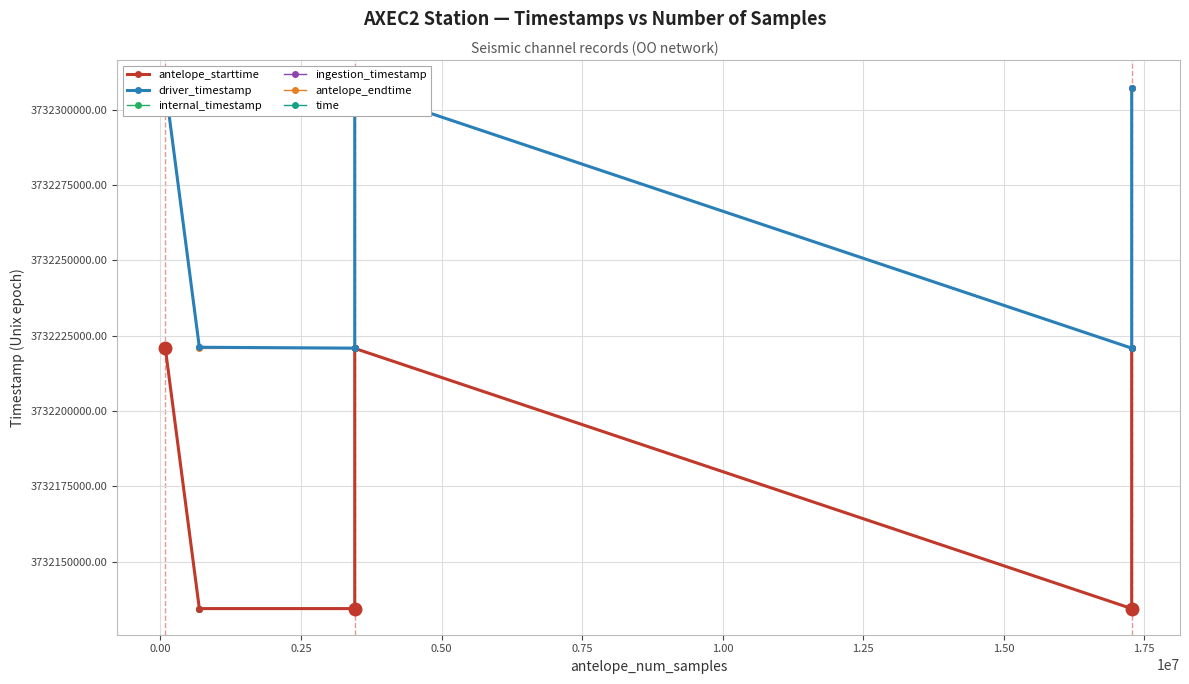

How many lines are shown in the chart?

6